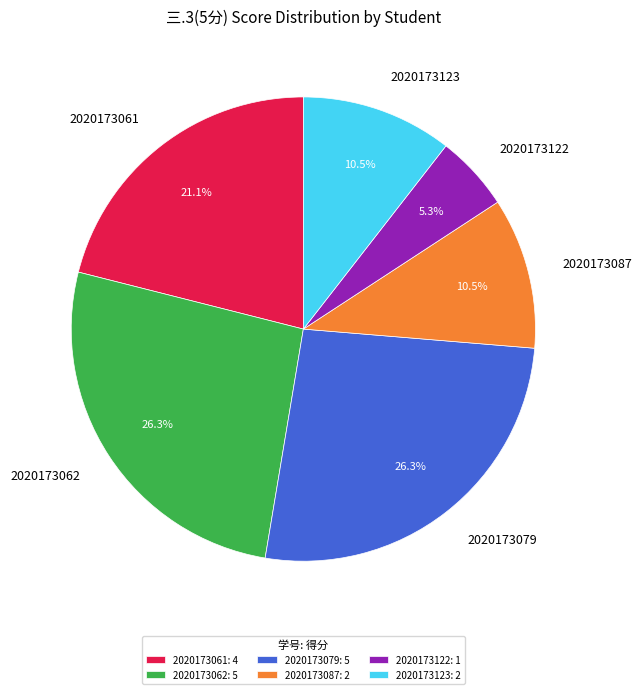

The 2020173087 slice represents 22% of the pie. True or false?

False